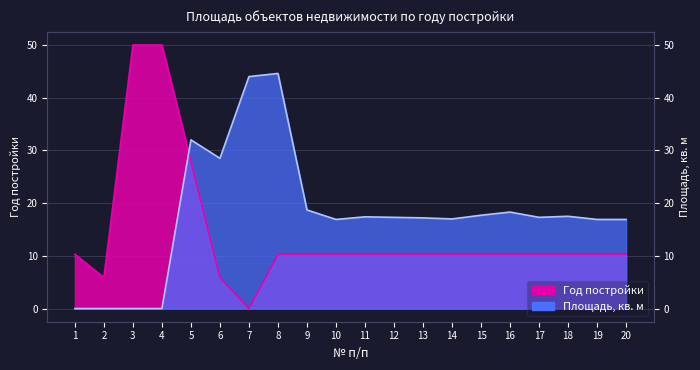

At 15, list the series in order from smallest to largest.

Год постройки, Площадь, кв. м